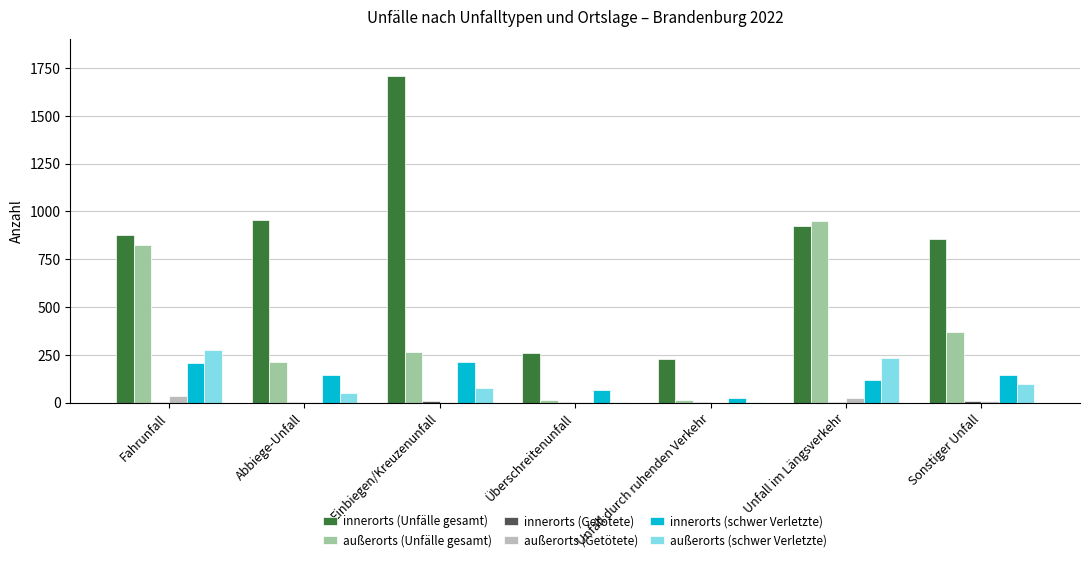

Between Abbiege-Unfall and Einbiegen/Kreuzenunfall, which series saw the biggest shift?

innerorts (Unfälle gesamt)